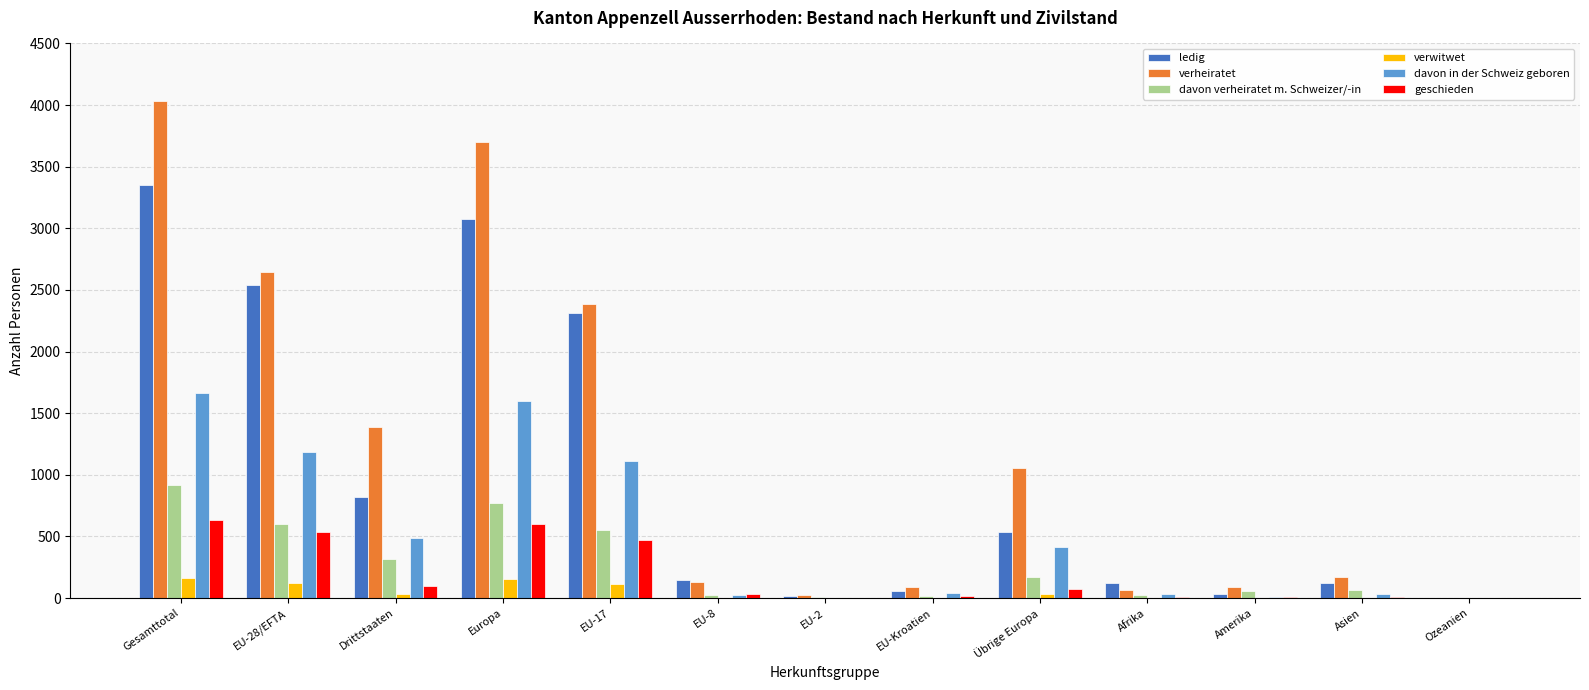

The value of geschieden at Ozeanien is 0. True or false?

True